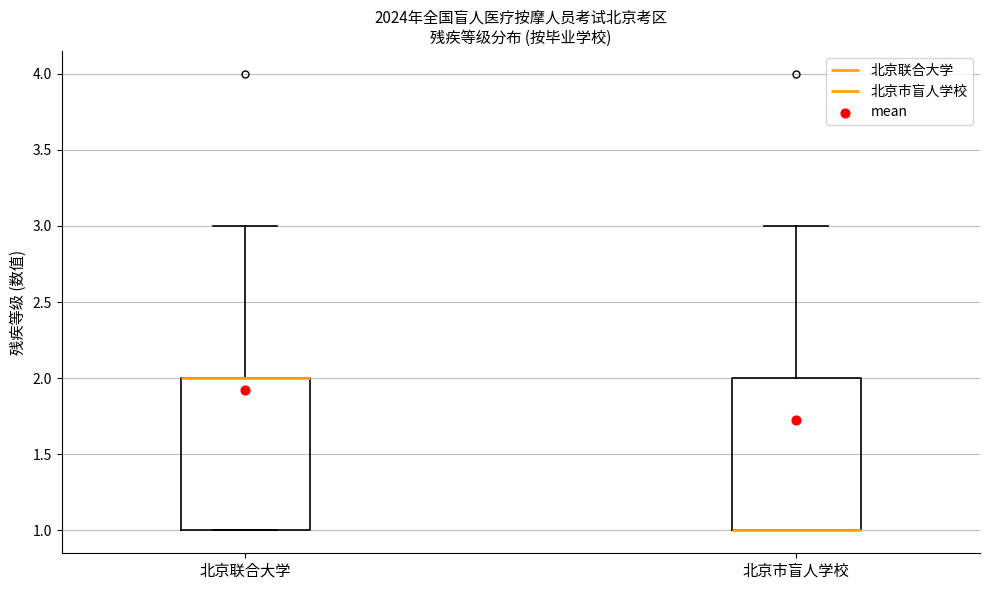

Reading left to right, read every box against the y-axis: the position of its median line, the range the box covers, and the ends of its whiskers. The values are not printed on the chart, so give them approximately, as read against the axis.

北京联合大学: median 2 (drawn on the box's upper edge), box 1 to 2, whiskers 1 to 3
北京市盲人学校: median 1 (drawn on the box's lower edge), box 1 to 2, whiskers 1 to 3